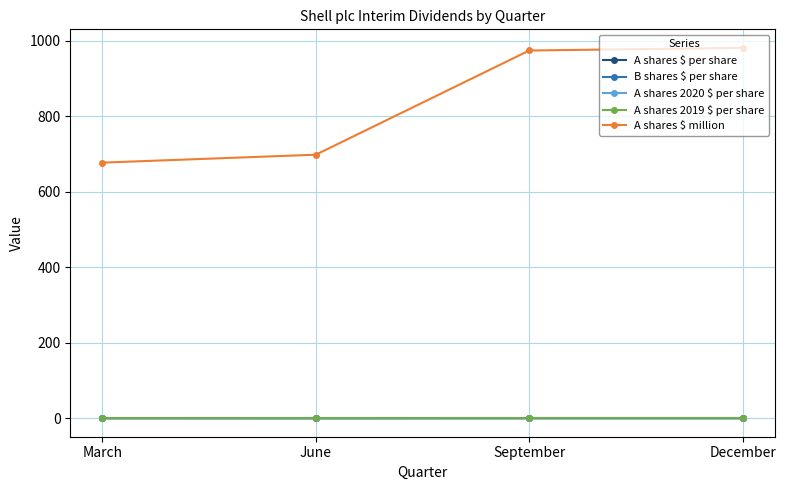

Is this an area chart (filled region under the line)?

No